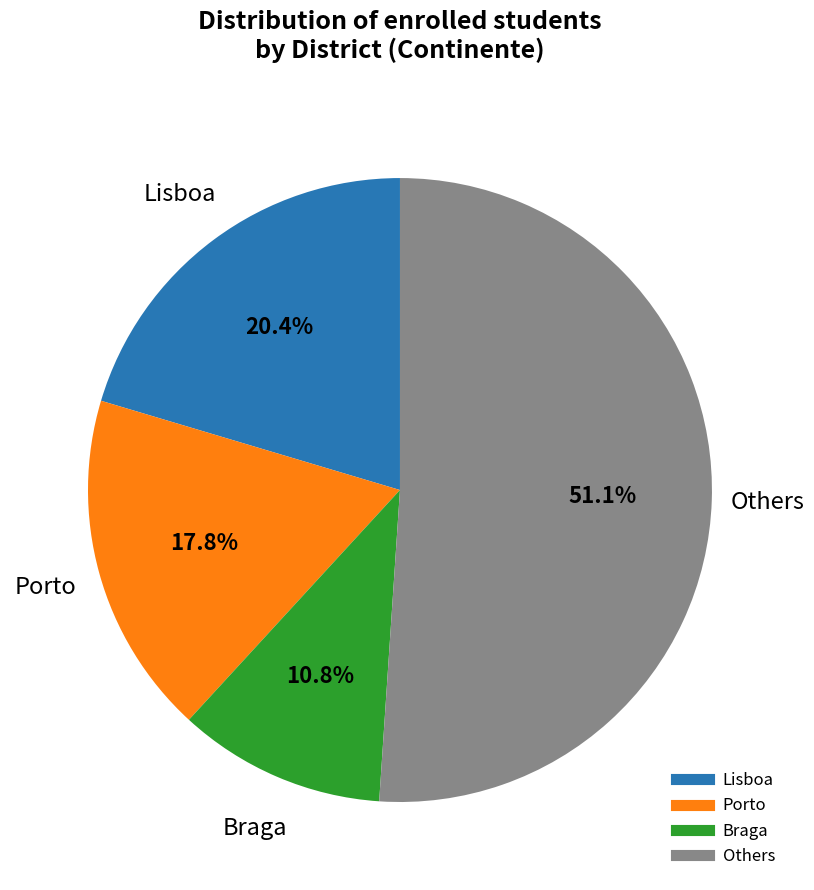

Is there a majority slice in this chart?

Yes